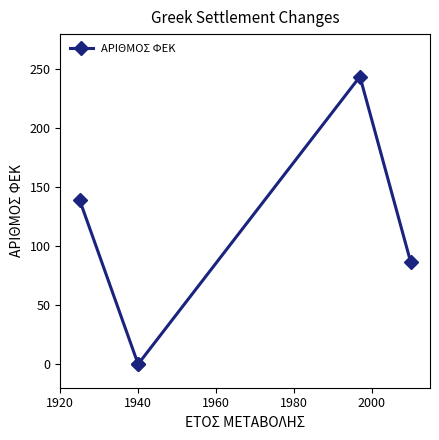

What is the sum of all values?

470